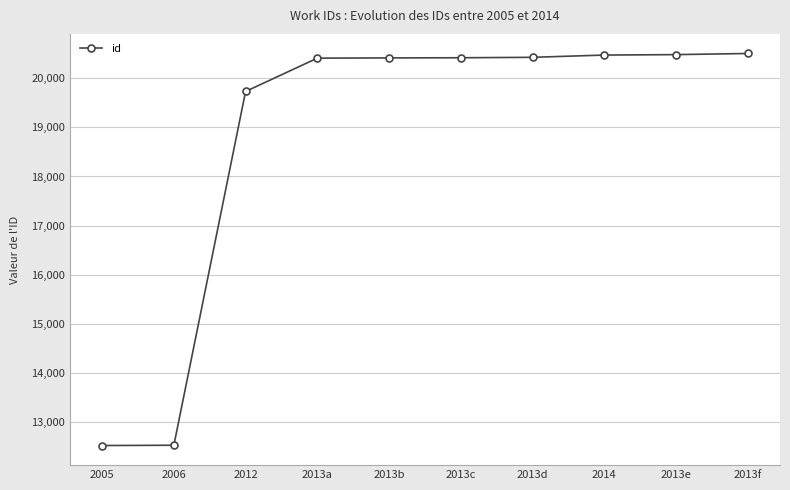

The value at 2013f is 20508. True or false?

True